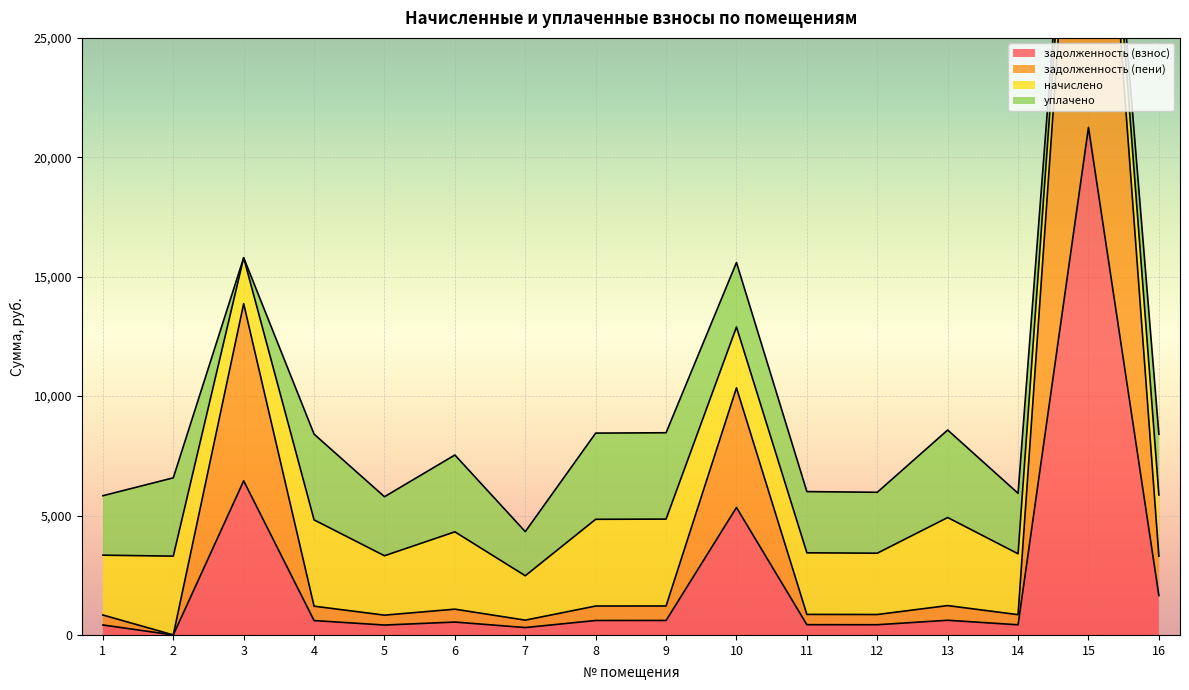

What is the maximum value for задолженность (взнос)?

21253.3